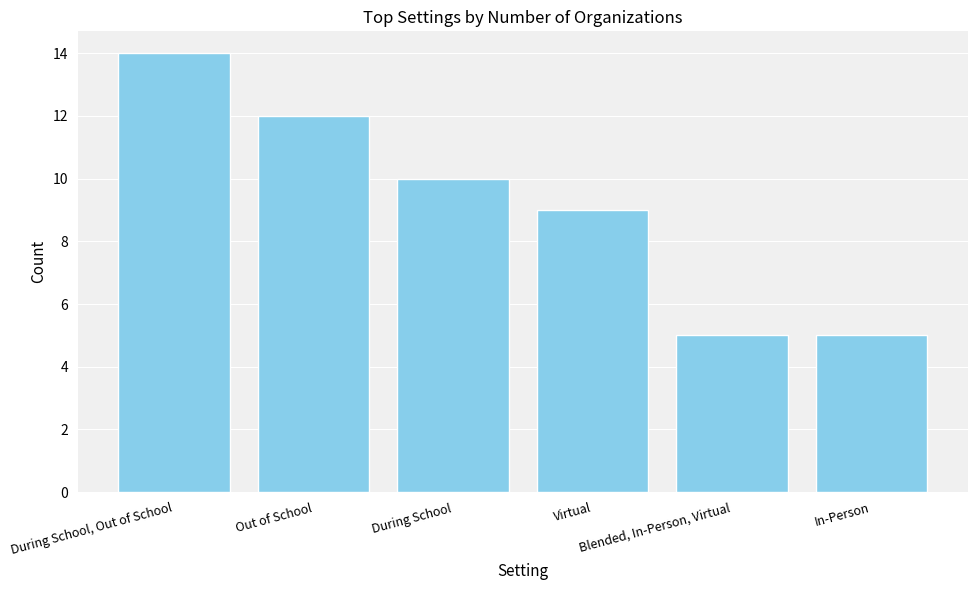

Count the number of categories in the chart.

6